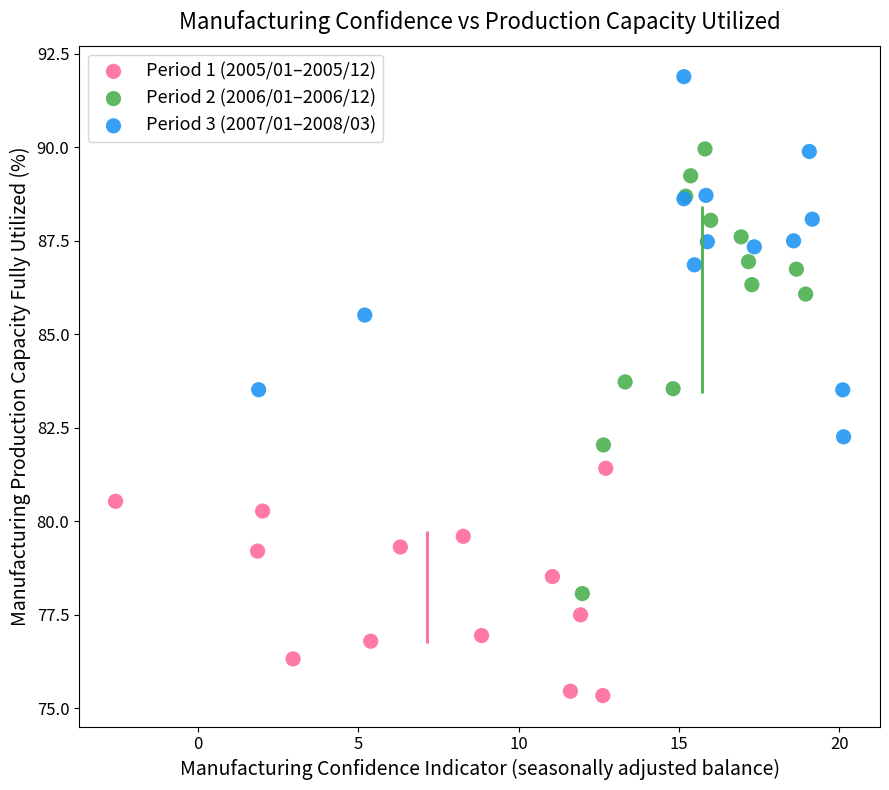

Which series contains the highest Y value?

Period 3 (2007/01–2008/03)